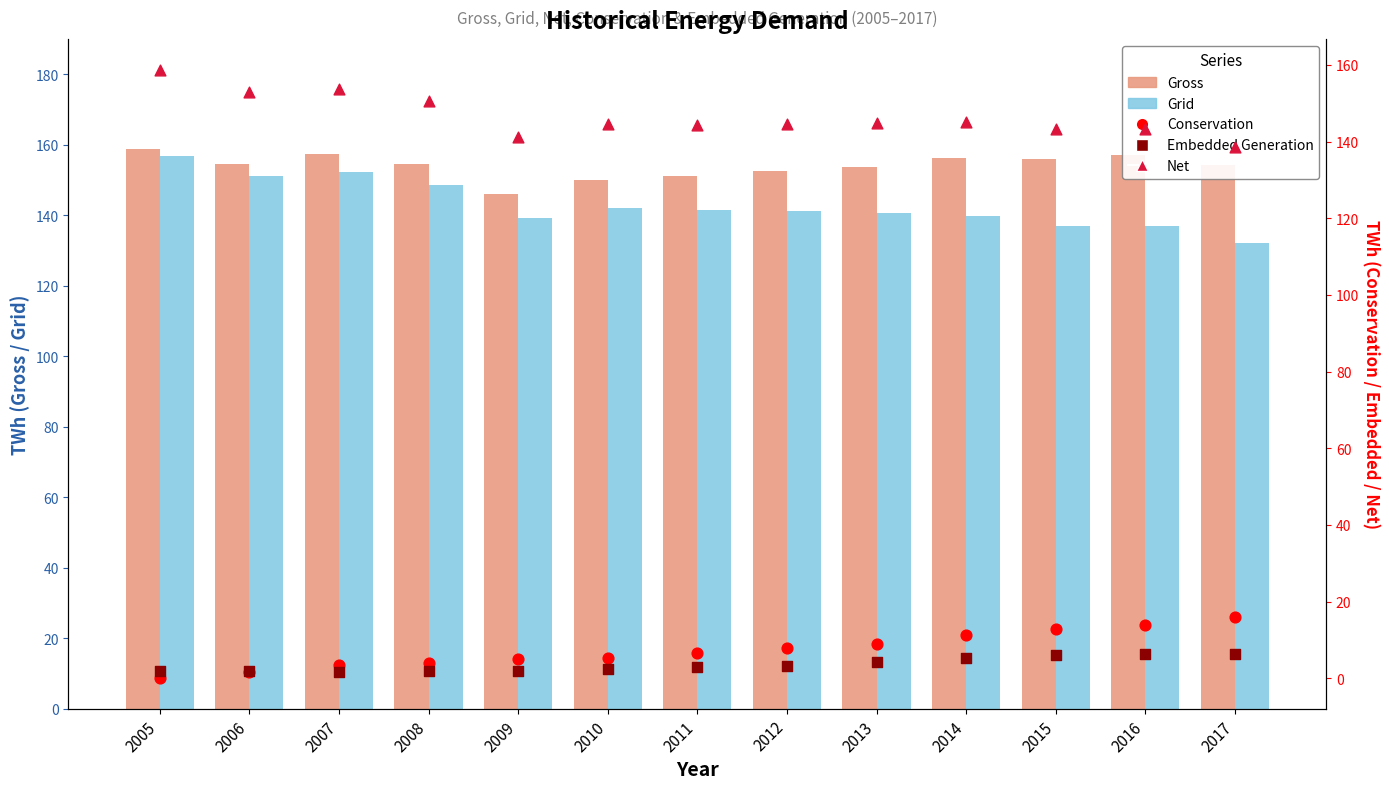

Which series has the largest Y range (max minus min)?

Grid